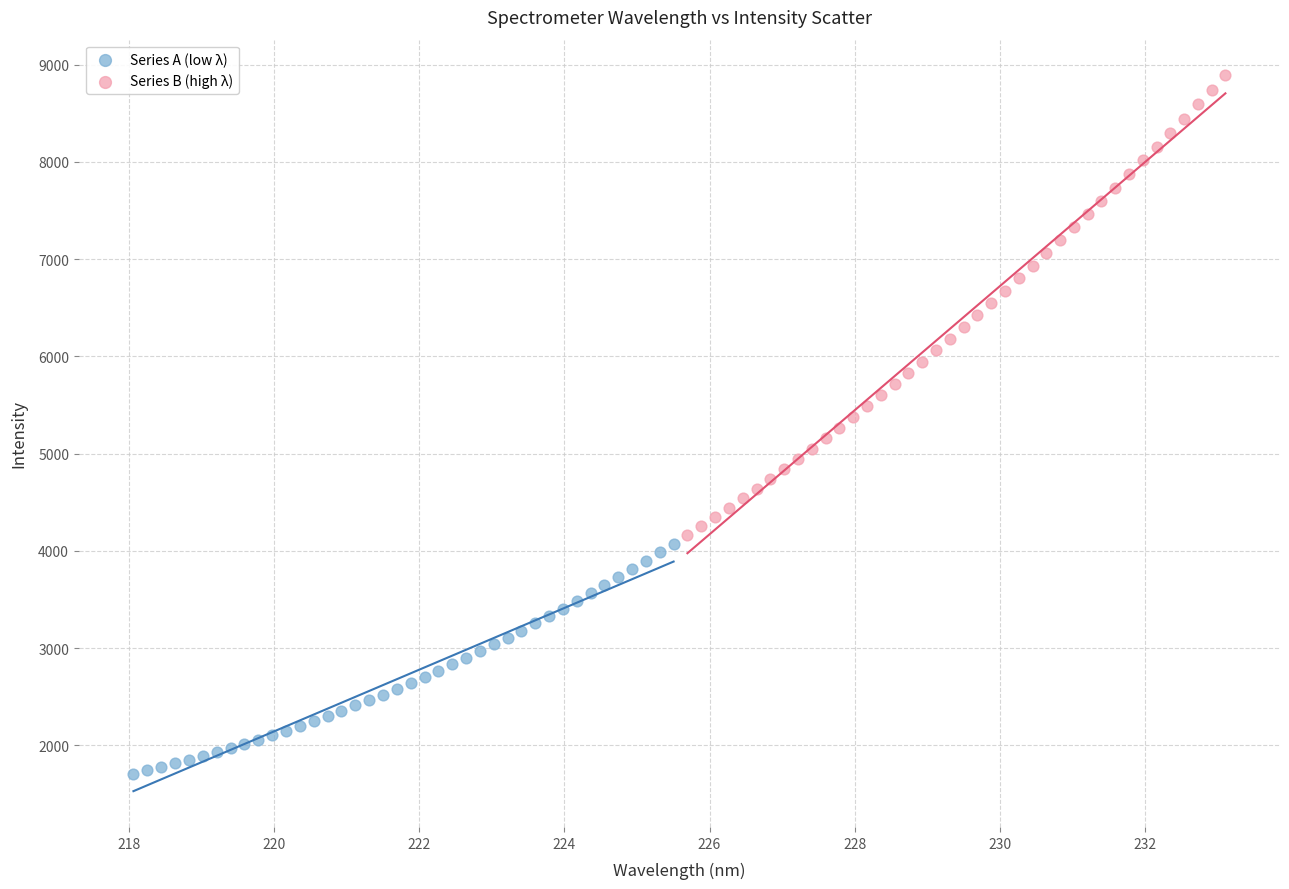

Which series has the largest Y range (max minus min)?

Series B (high λ)